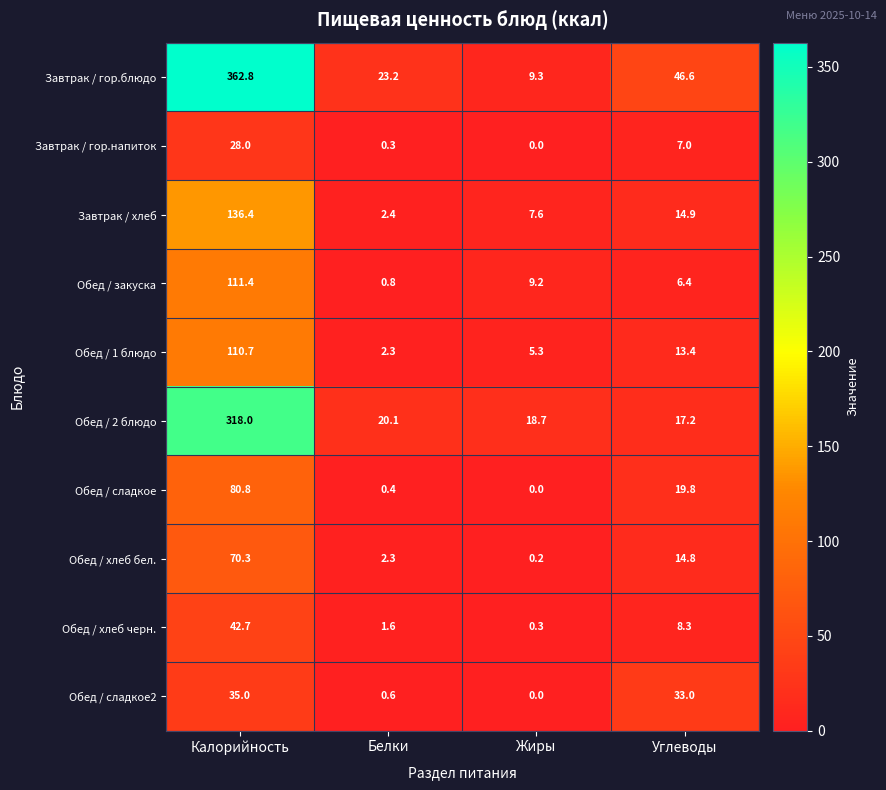

At which category is the sum across all series the highest?

Калорийность